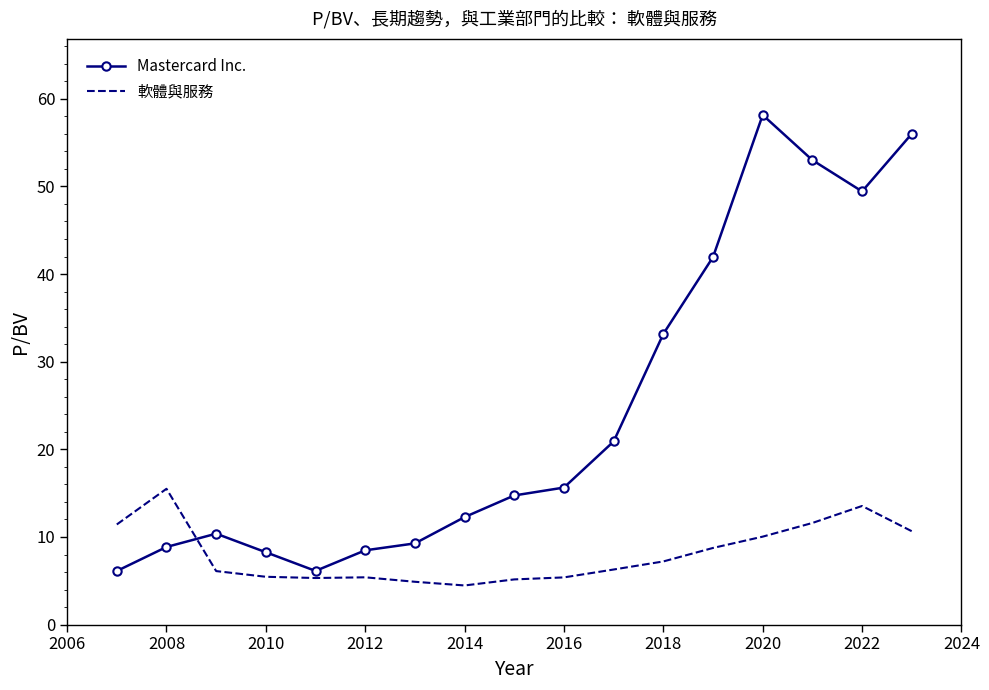

List the series in order of their overall mean, highest first.

Mastercard Inc., 軟體與服務